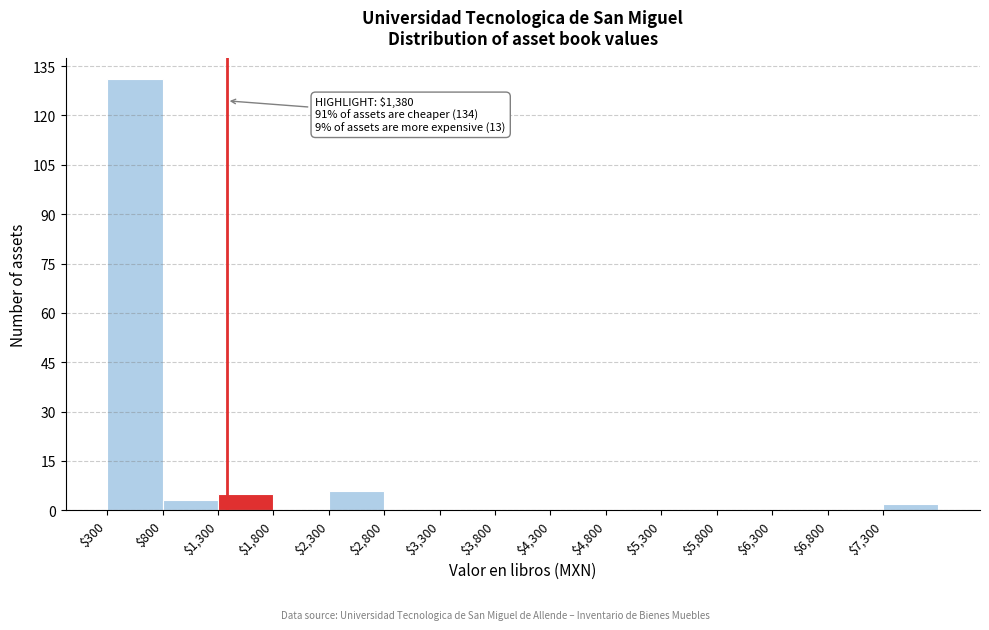

Over which range of the x-axis is the bar tallest?

300 to 800